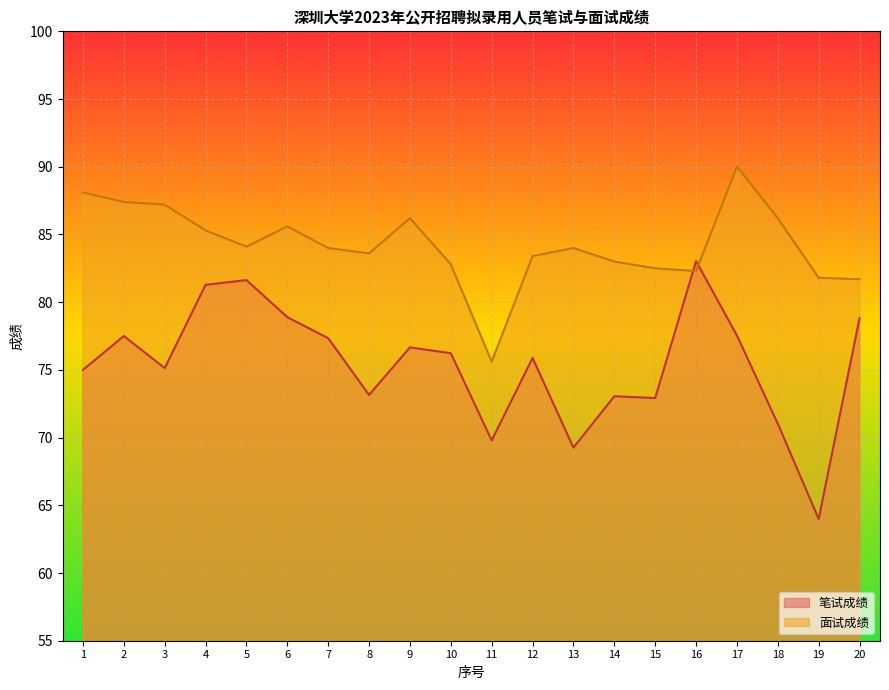

How many data points does each series have?

20